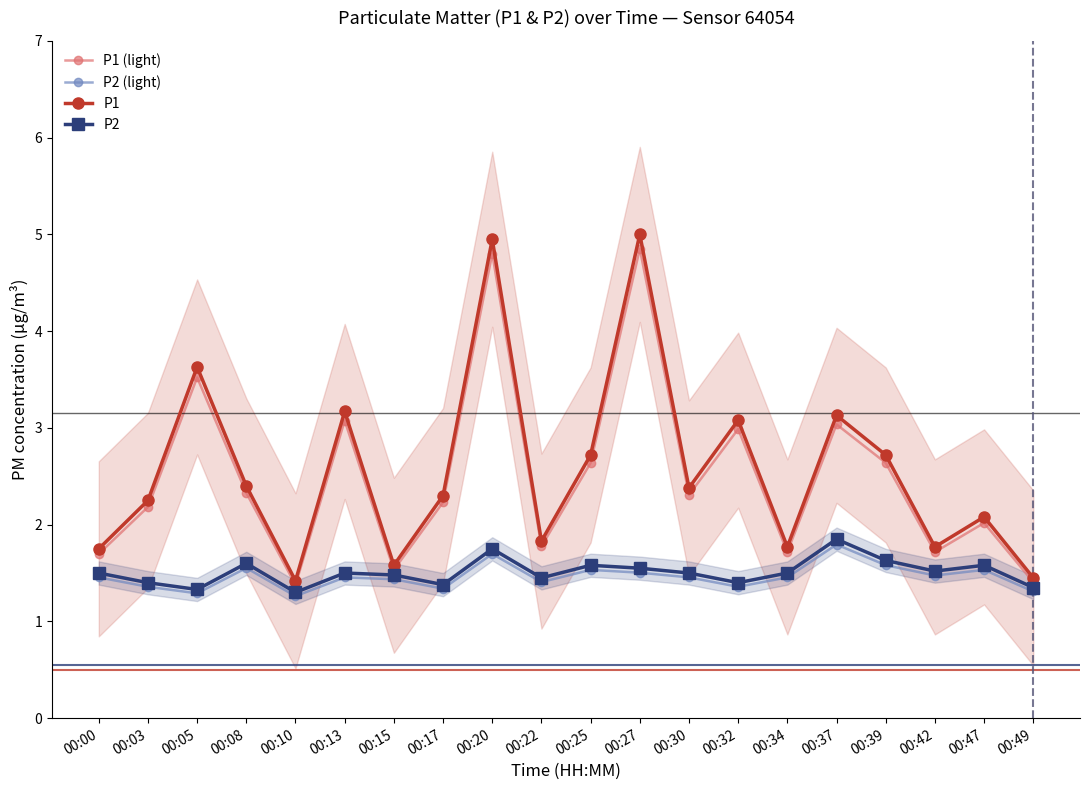

Rank the categories by P2 (light) value from lowest to highest.

00:10, 00:05, 00:49, 00:17, 00:03, 00:32, 00:22, 00:15, 00:00, 00:13, 00:30, 00:34, 00:42, 00:27, 00:25, 00:47, 00:08, 00:39, 00:20, 00:37